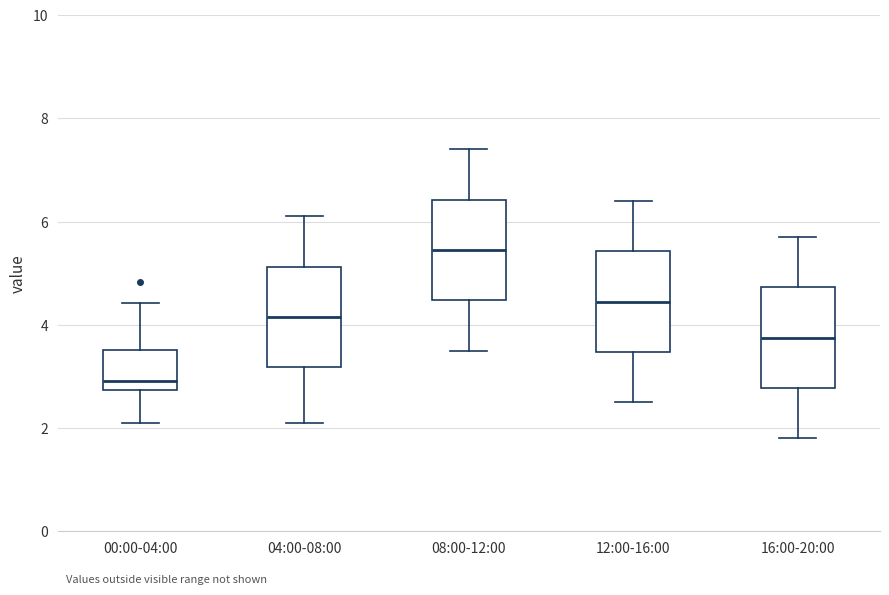

Which box has the lowest median line?

00:00-04:00